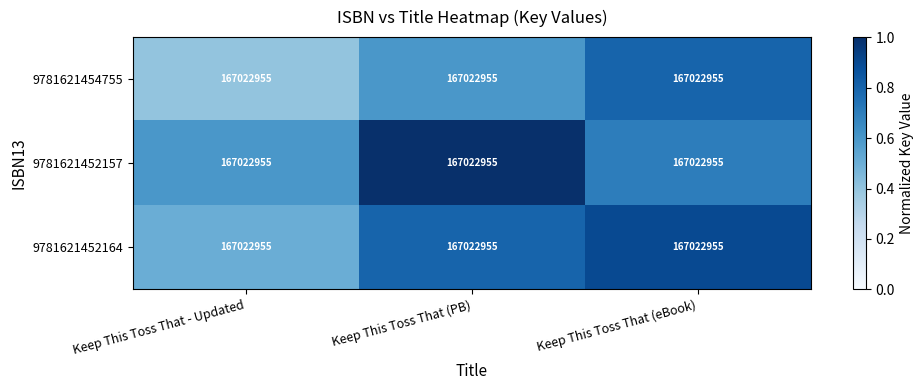

Count the number of categories in the chart.

3